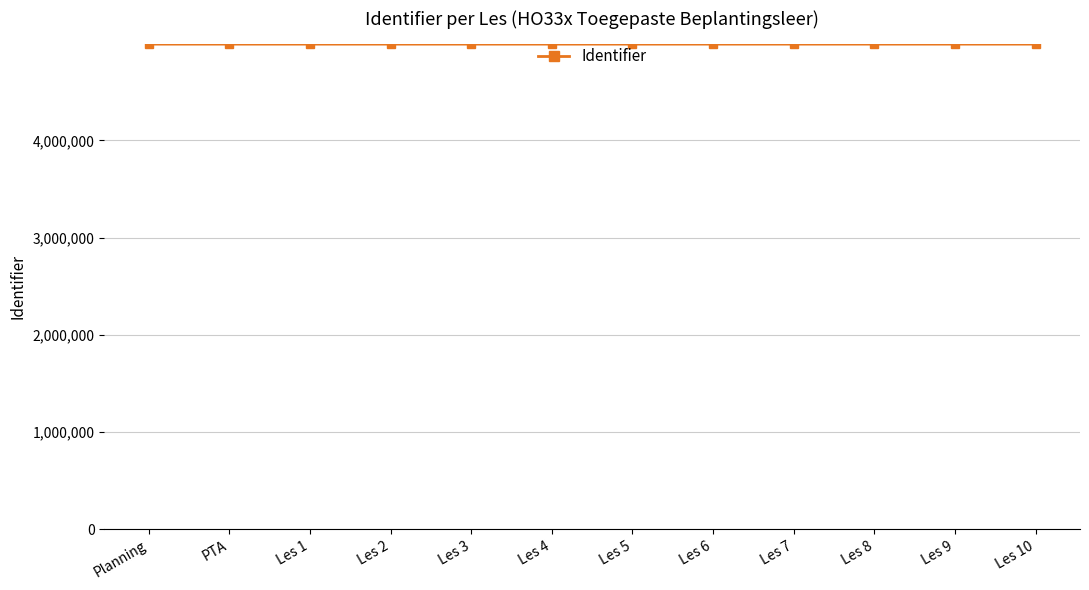

Is it true that the value at Les 10 is 4989916?

True